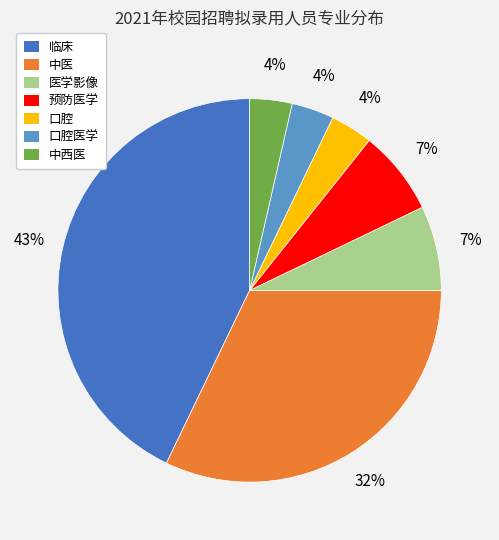

How many slices are in this pie chart?

7